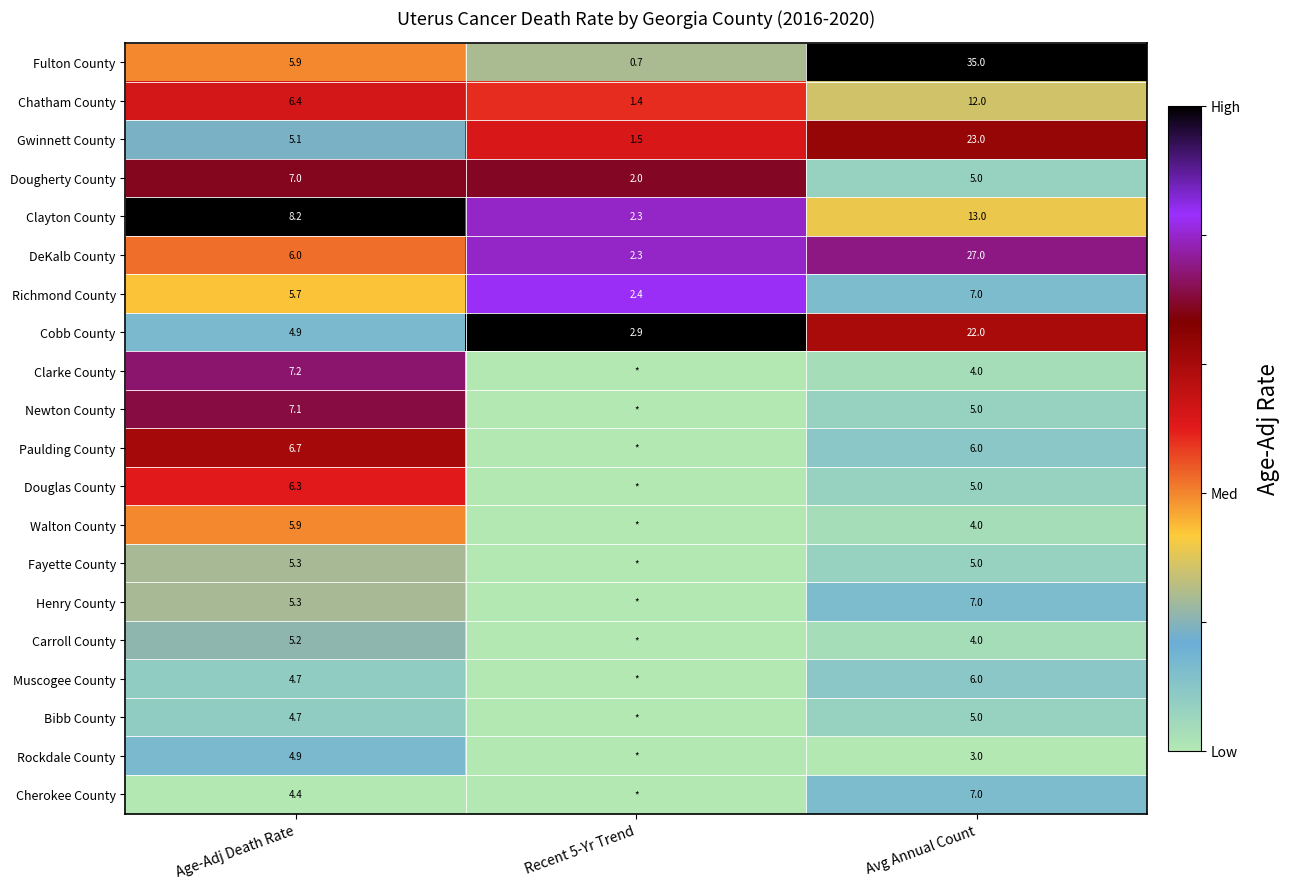

Is it true that Chatham County equals 6.4 at Age-Adj Death Rate?

True